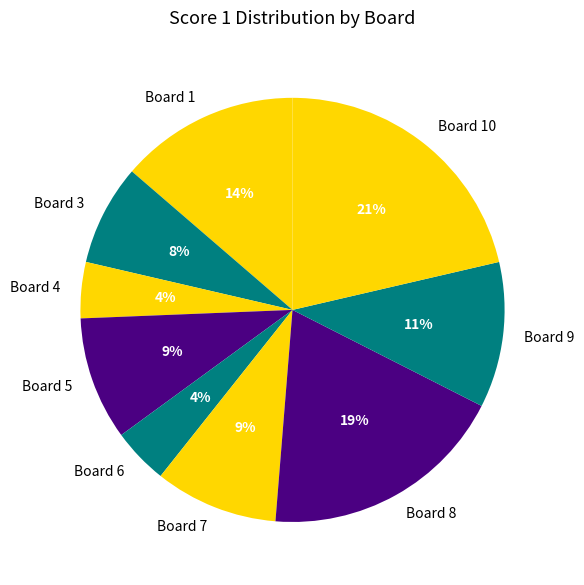

Between Board 6 and Board 9, which is larger?

Board 9